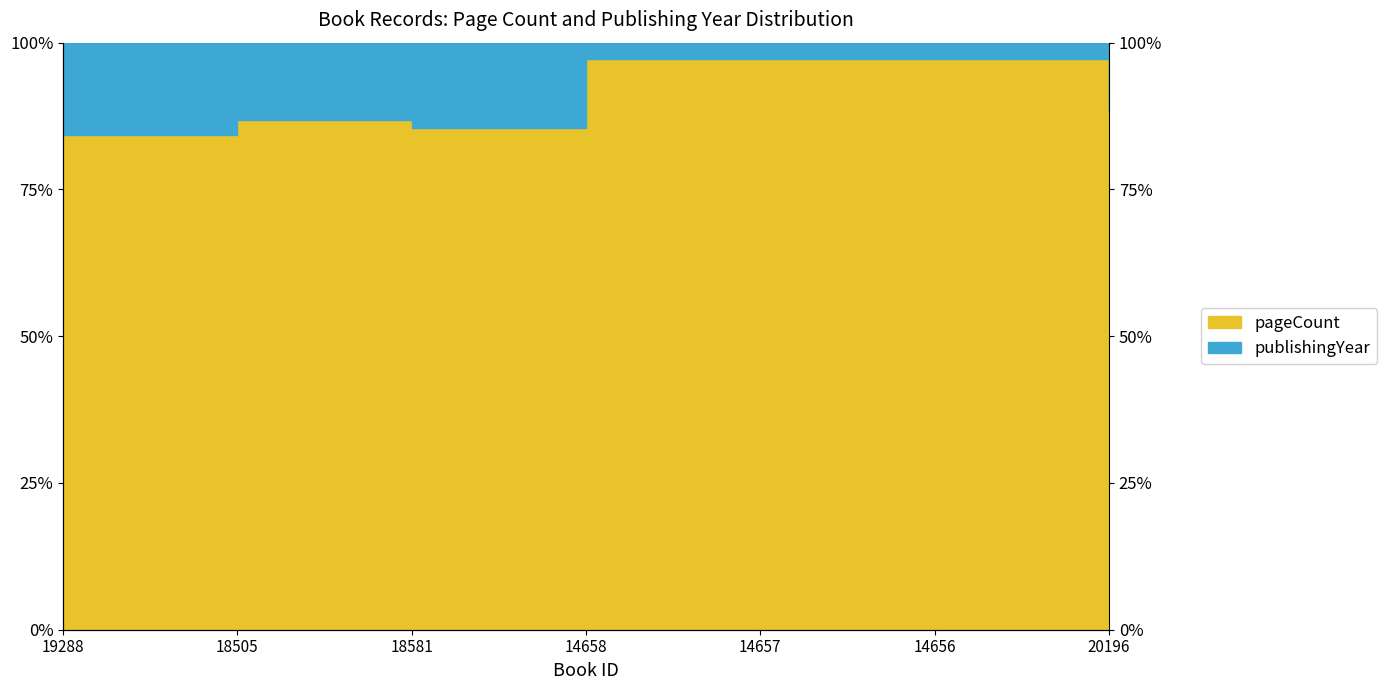

What is the label of the 5th point from the right?

18581